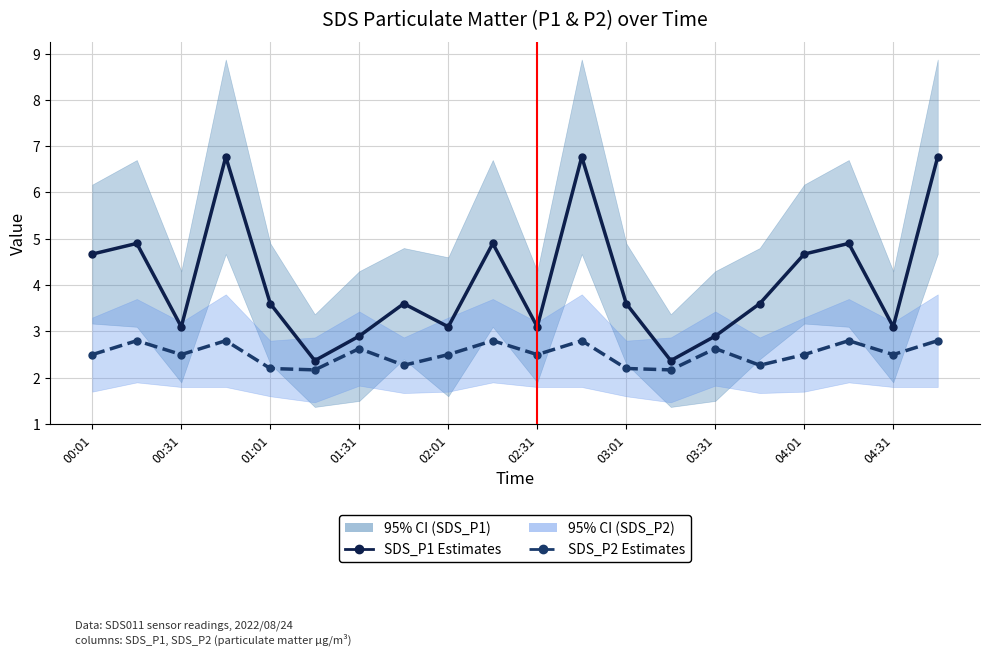

Which series has the largest total across all categories?

SDS_P1 Estimates